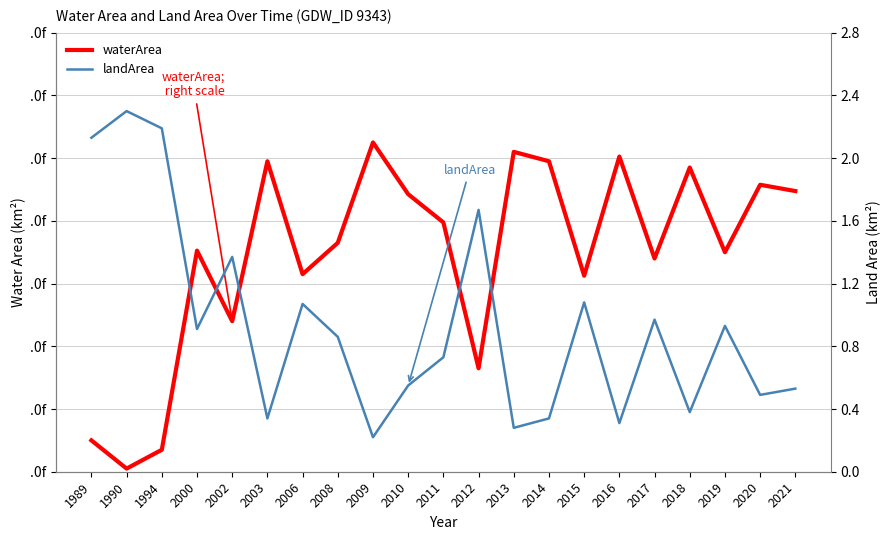

What is the difference between the maximum and minimum values in the landArea series?

2.1